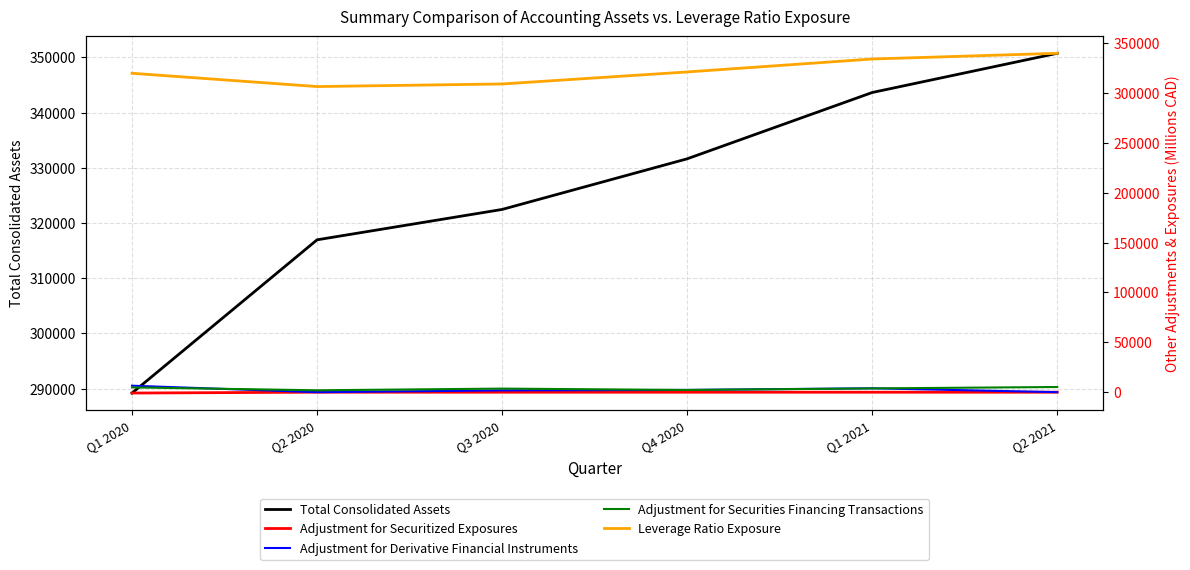

What is the difference between the highest and lowest values at Q2 2021?

350807